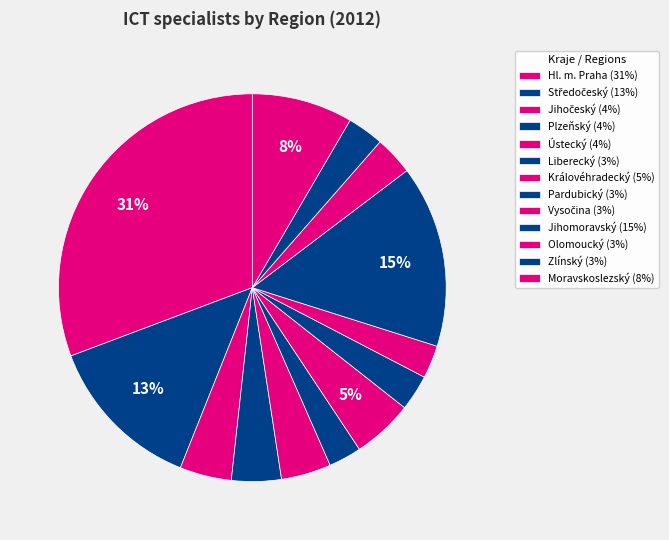

How many slices are in this pie chart?

13